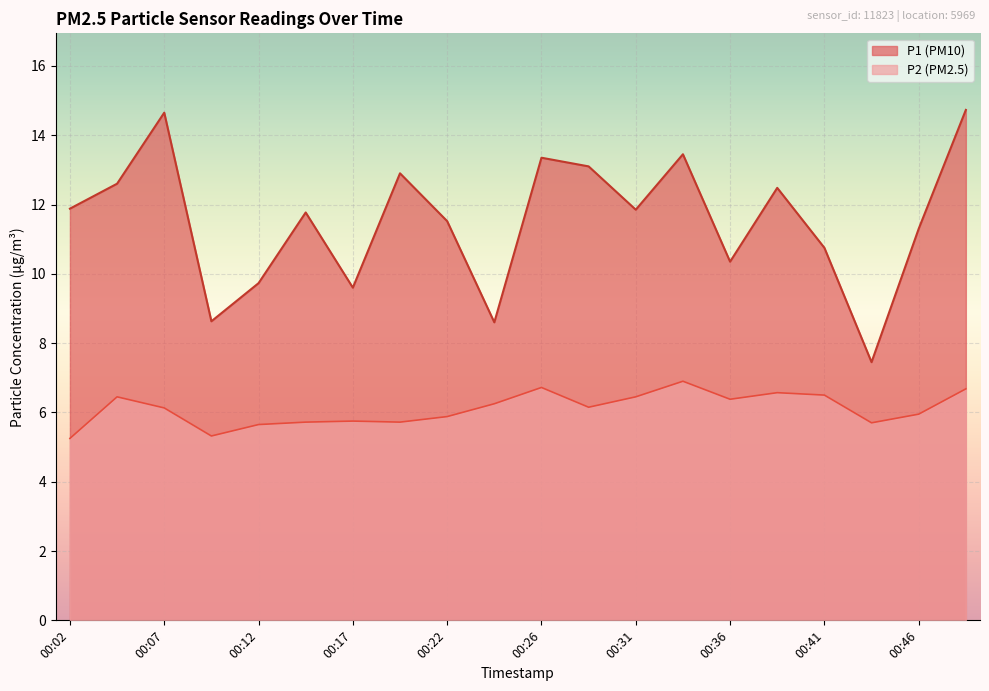

At which category does P1 reach its first local valley?

00:09